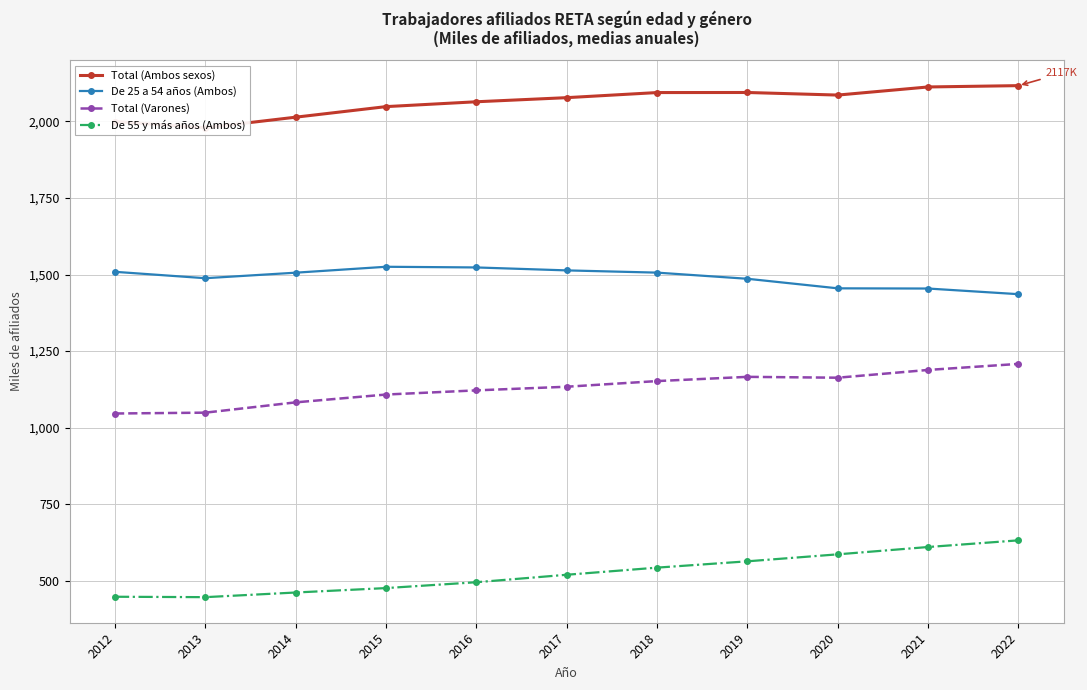

Rank the series at 2012 from highest to lowest value.

Total (Ambos sexos), De 25 a 54 años (Ambos), Total (Varones), De 55 y más años (Ambos)